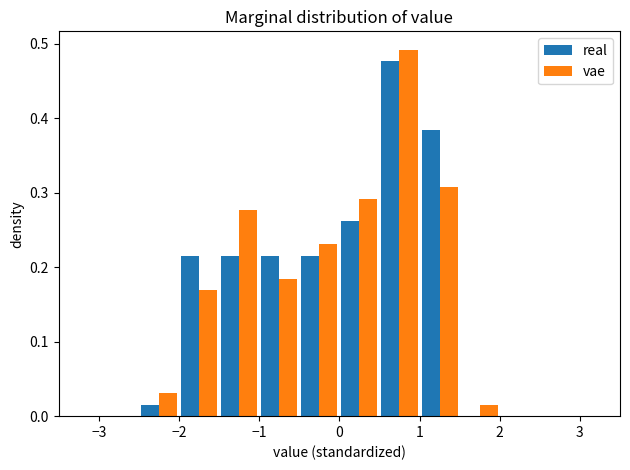

Reading left to right, list every range on the x-axis with the height of the bar of each series over it. The values are not printed on the chart, so give them approximately, as read against the axis.

-3.0 to -2.5: real=0	vae=0
-2.5 to -2.0: real=0.02	vae=0.03
-2.0 to -1.5: real=0.22	vae=0.17
-1.5 to -1.0: real=0.22	vae=0.28
-1.0 to -0.5: real=0.22	vae=0.18
-0.5 to 0.0: real=0.22	vae=0.23
0.0 to 0.5: real=0.26	vae=0.29
0.5 to 1.0: real=0.48	vae=0.49
1.0 to 1.5: real=0.38	vae=0.31
1.5 to 2.0: real=0	vae=0.02
2.0 to 2.5: real=0	vae=0
2.5 to 3.0: real=0	vae=0